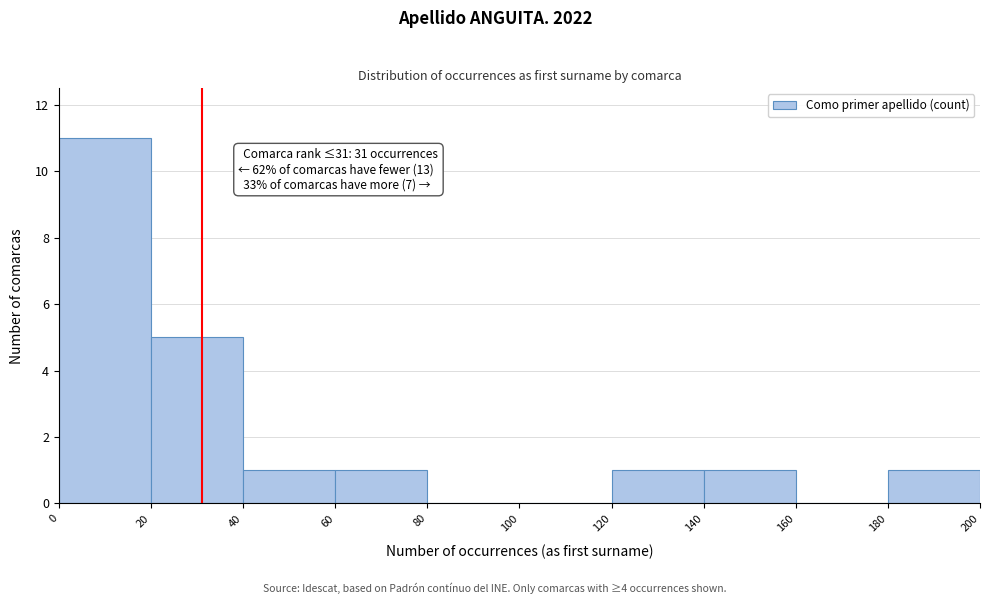

Which range on the x-axis has the tallest bar?

0 to 20